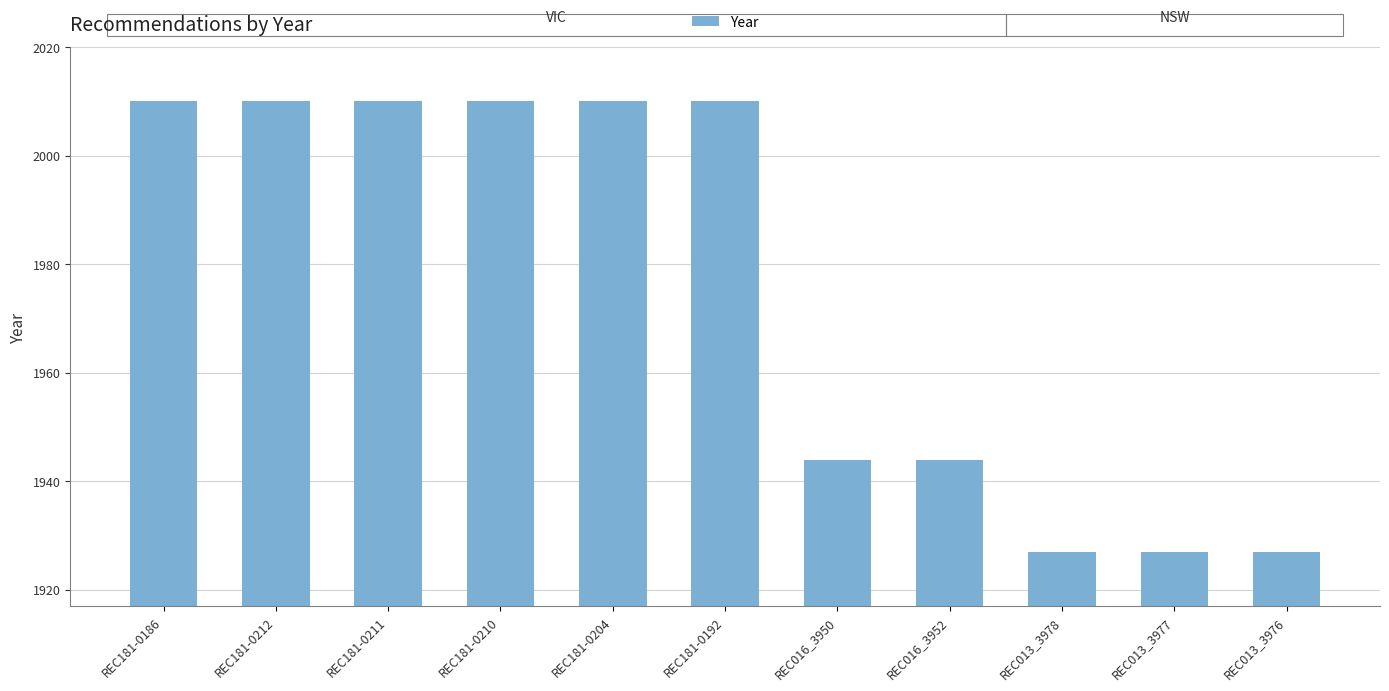

Reading left to right, what are all the values shown in this chart?

REC181-0186=2010	REC181-0212=2010	REC181-0211=2010	REC181-0210=2010	REC181-0204=2010	REC181-0192=2010	REC016_3950=1944	REC016_3952=1944	REC013_3978=1927	REC013_3977=1927	REC013_3976=1927